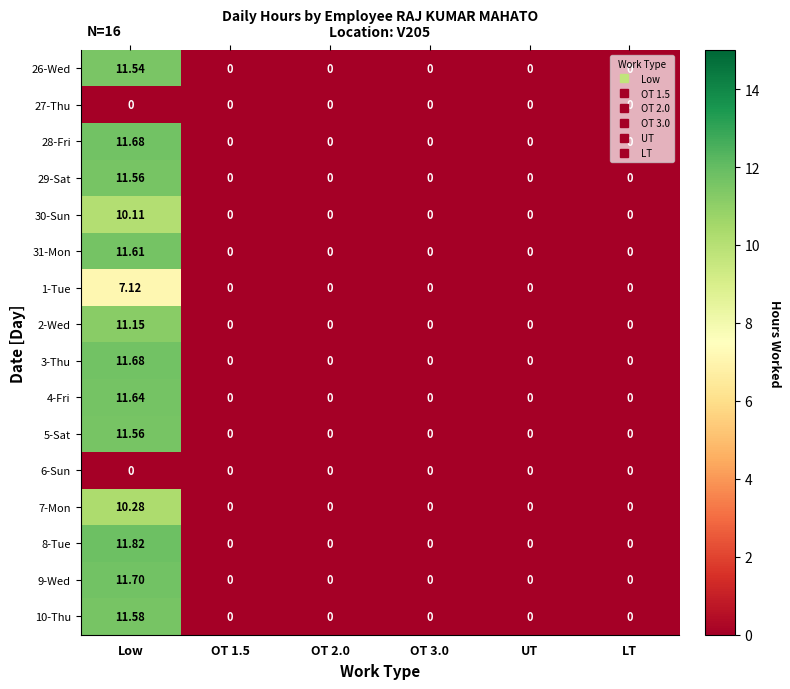

At which category is the sum across all series the highest?

Low